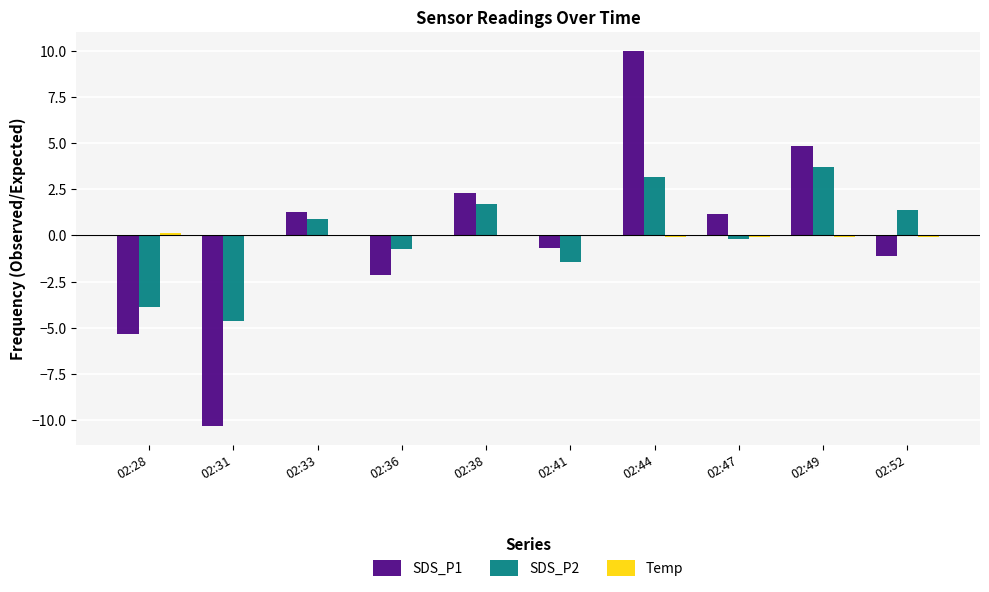

How many groups of bars are there?

10